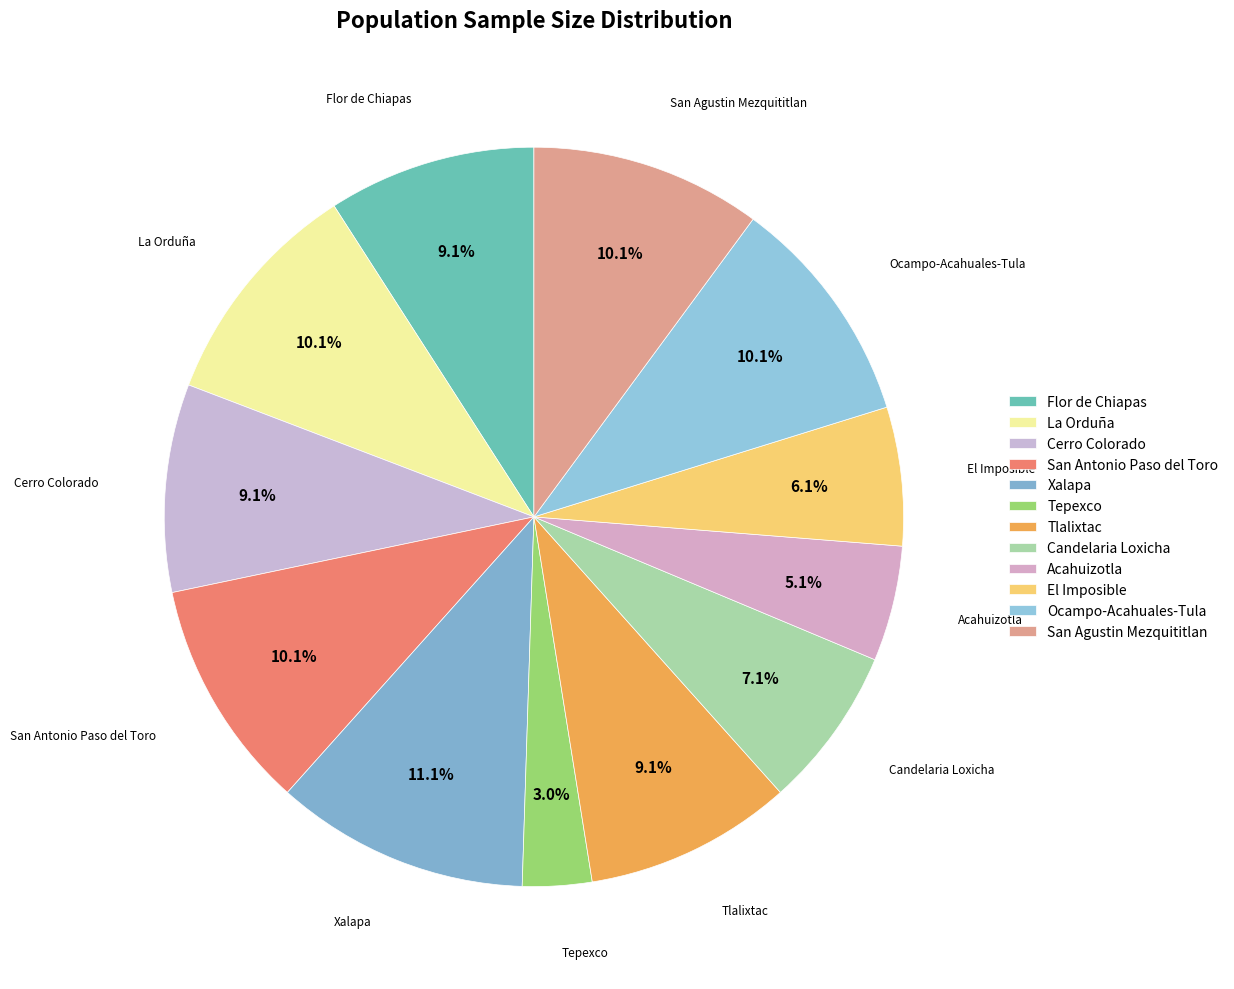

How much of the chart is everything except Tlalixtac?

90.9%